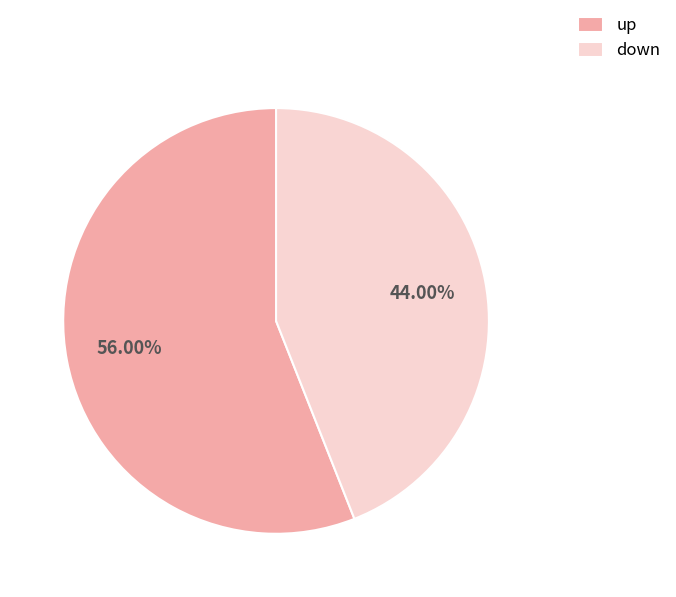

Do down and up together represent more than half of the pie?

Yes